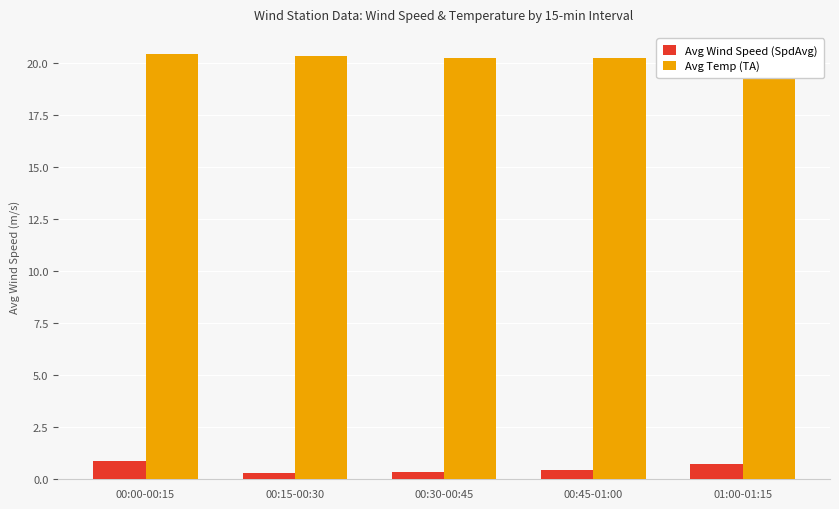

Which series has the widest spread of values?

Avg Wind Speed (SpdAvg)